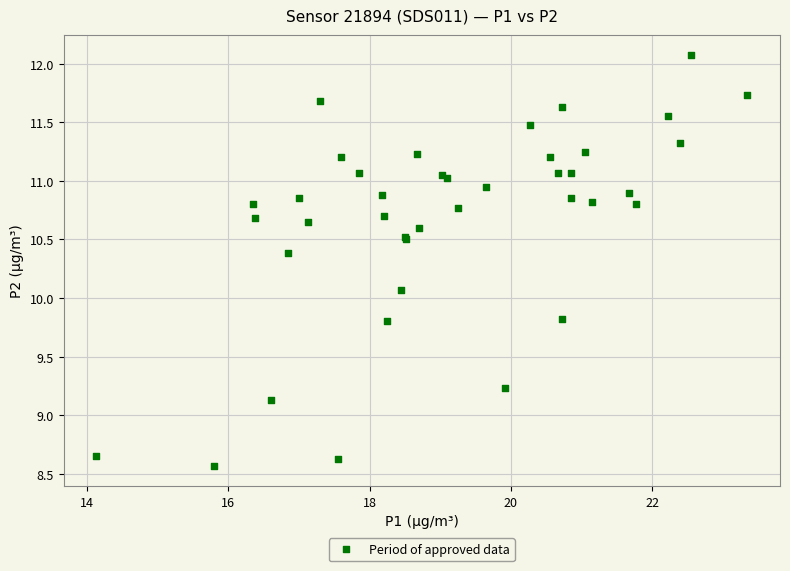

What Y value in the scatter plot is closest to 10?

10.1